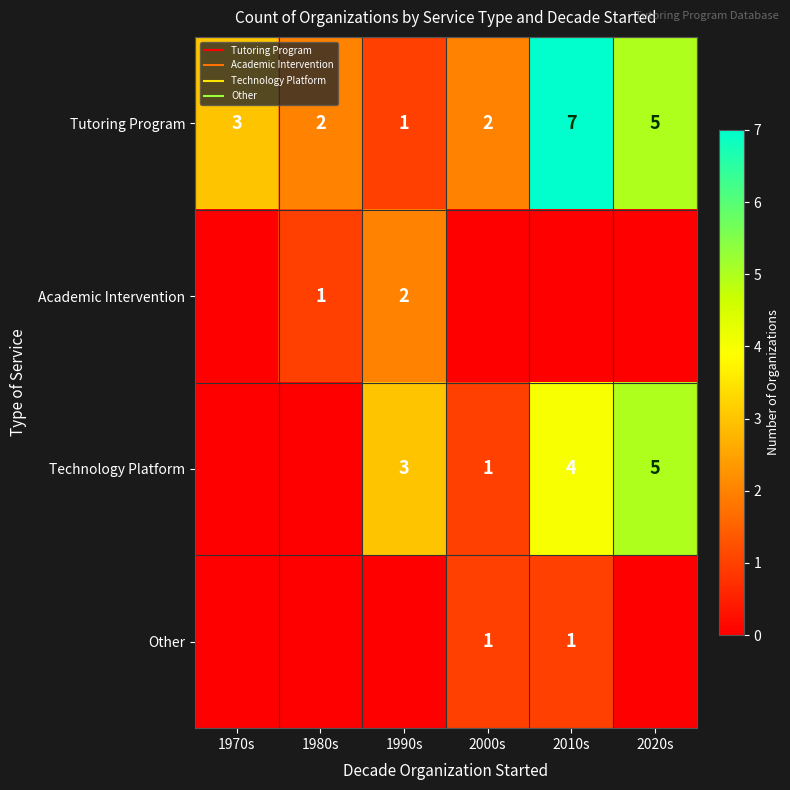

How many categories are shown in the chart?

6